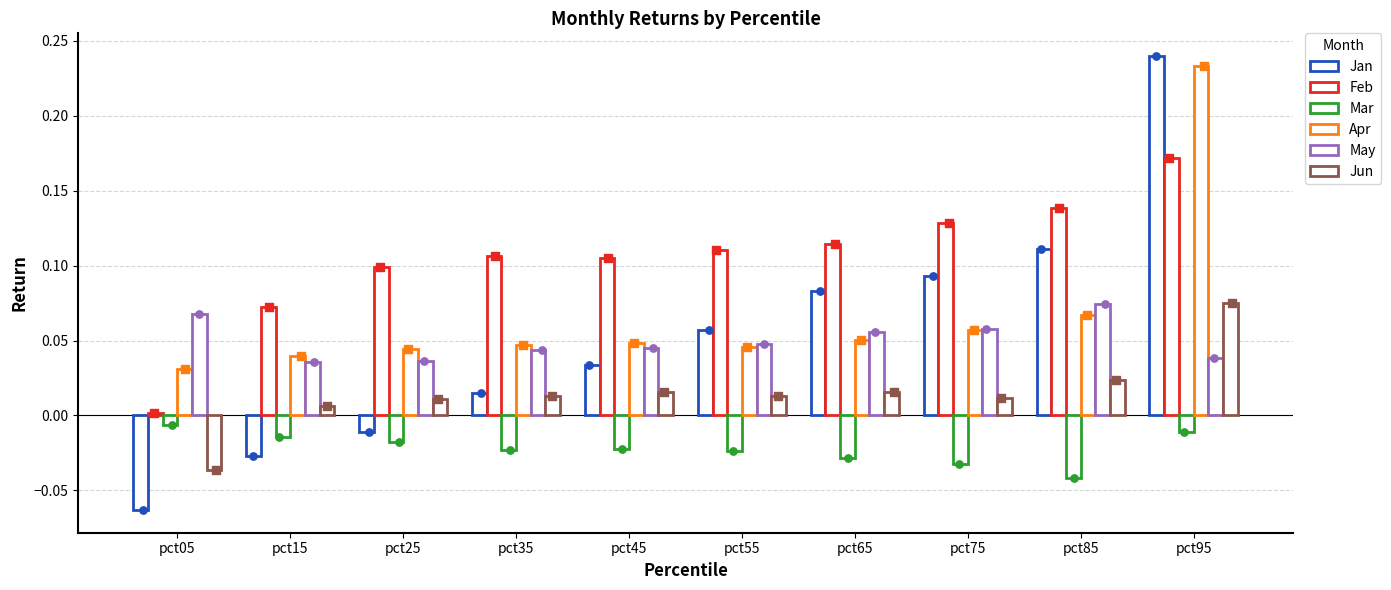

At which category is the sum across all series the highest?

pct95